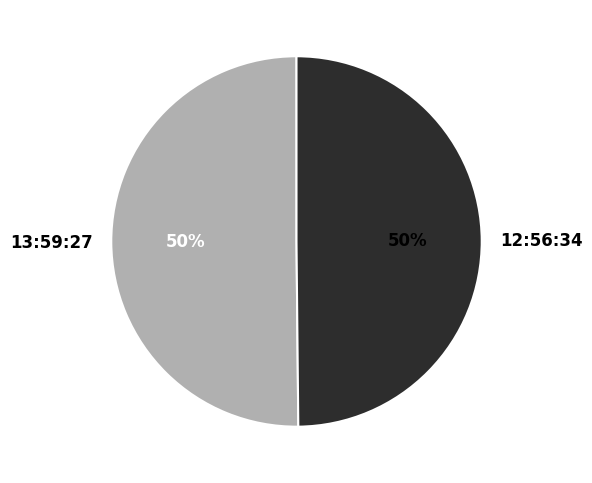

How many slices are in this pie chart?

2